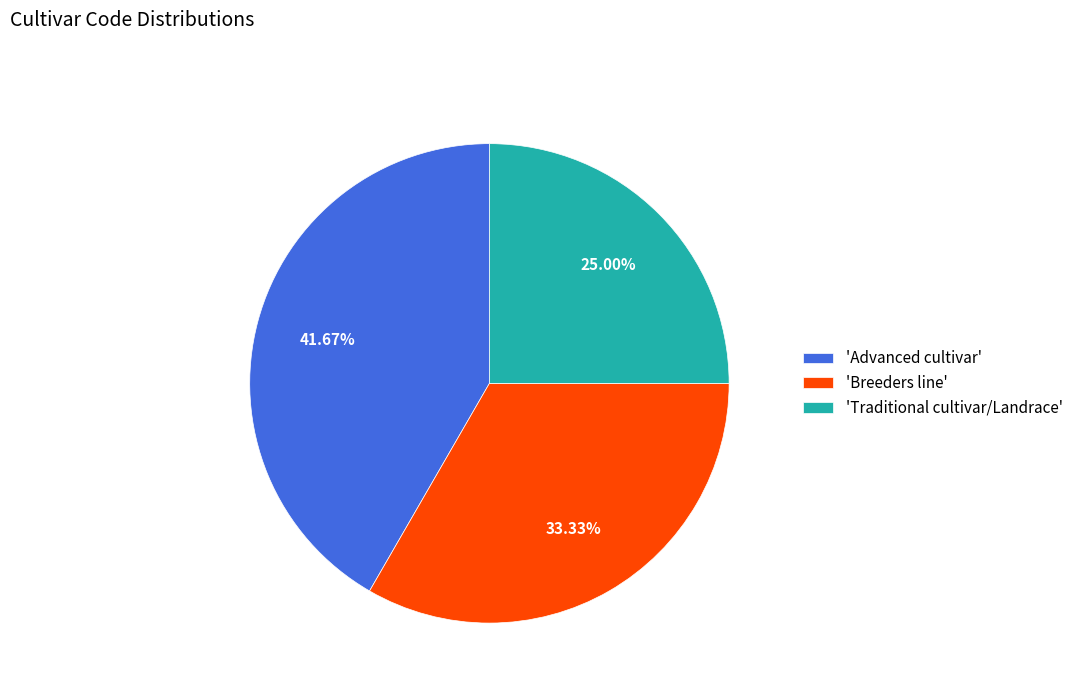

Which has a higher value, 'Traditional cultivar/Landrace' or 'Advanced cultivar'?

'Advanced cultivar'